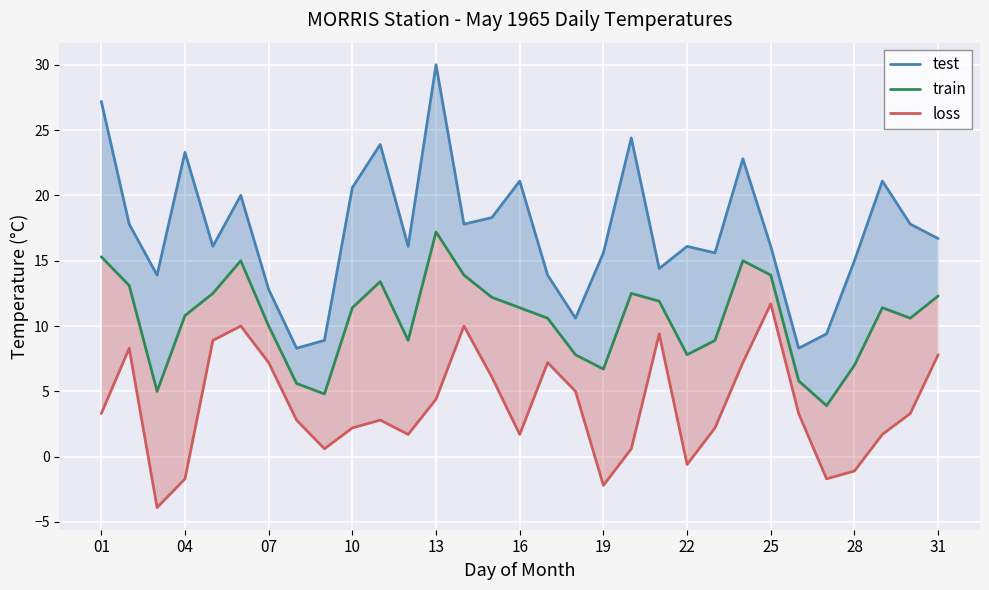

True or false: train and test cross at least once.

False